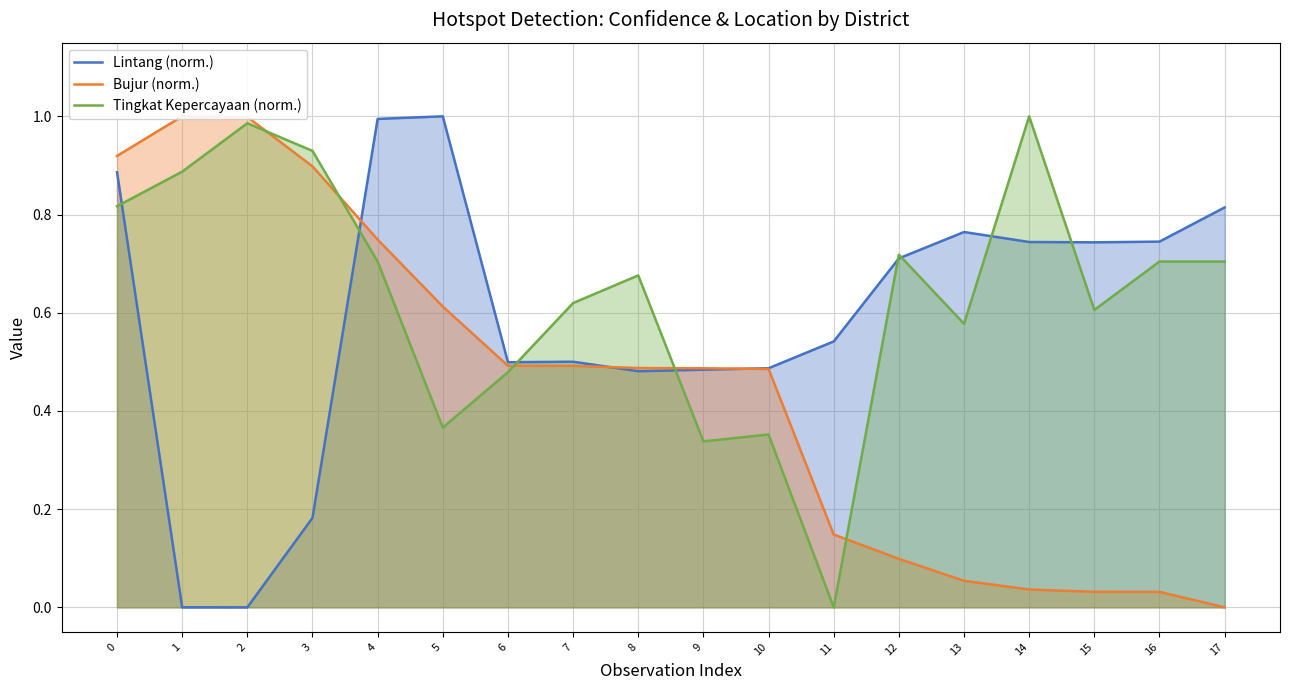

Is the value of Lintang (norm.) at 3 greater than the value of Tingkat Kepercayaan (norm.) at 15?

No